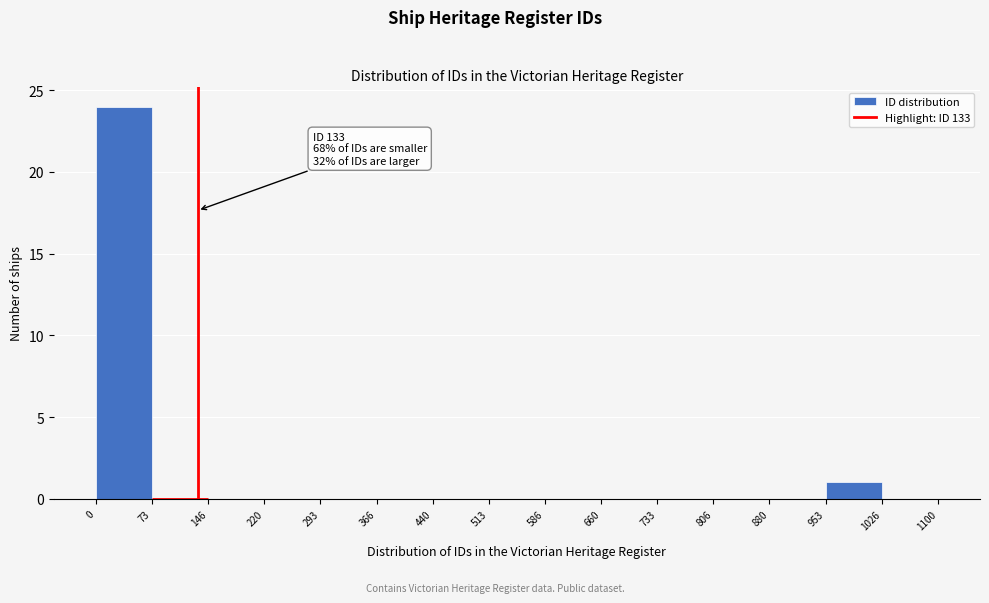

Over which range of the x-axis is the bar tallest?

0 to 73